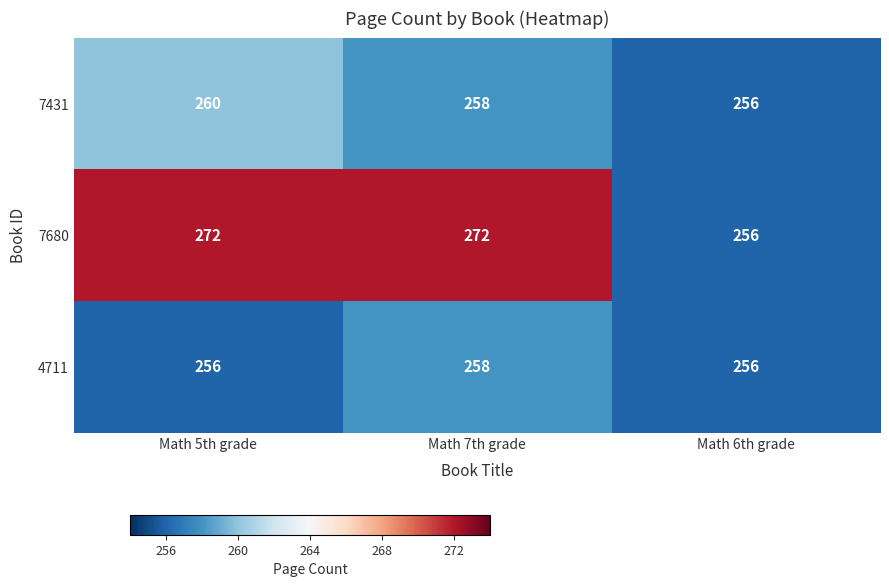

What is the highest value of the 7431 series?

260